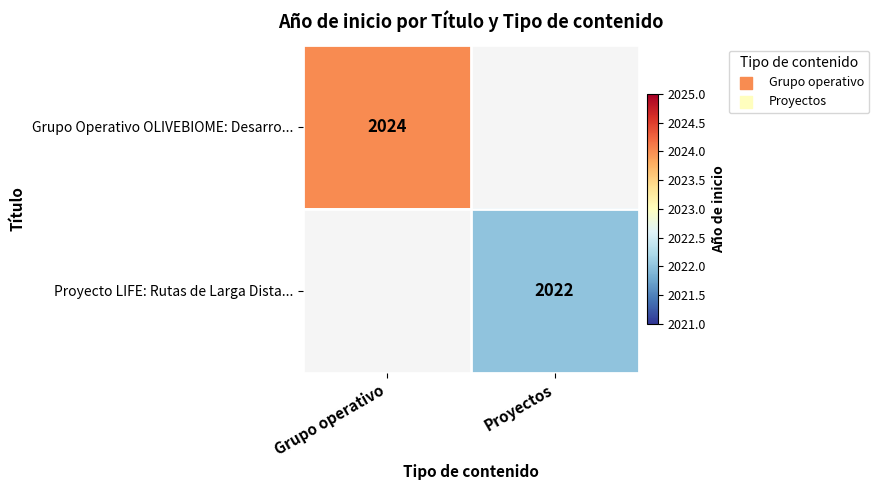

Is it true that Proyecto LIFE: Rutas de Larga Dista... equals 846 at Proyectos?

False